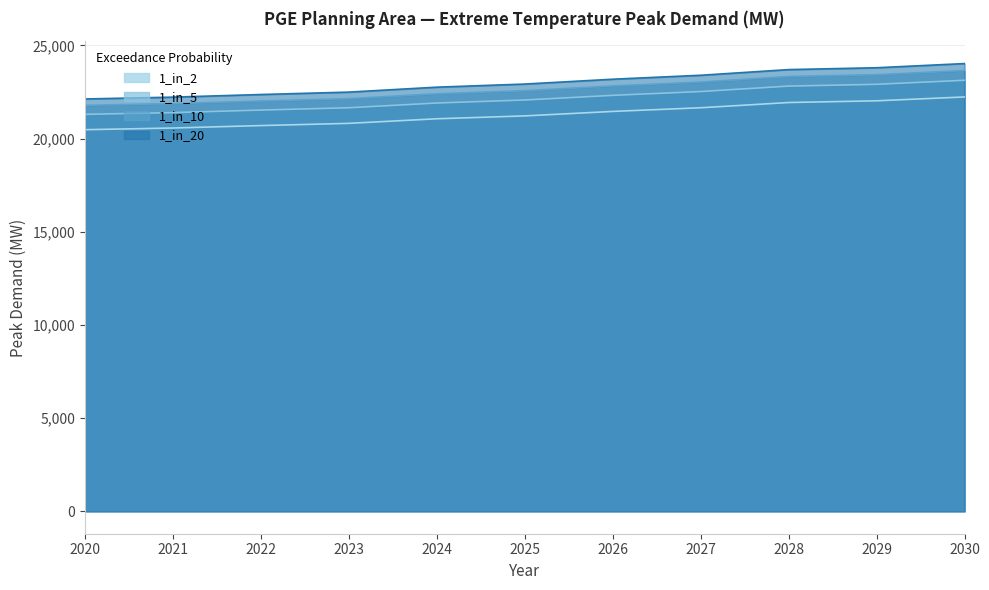

At which label does 1_in_2 reach its minimum?

2020